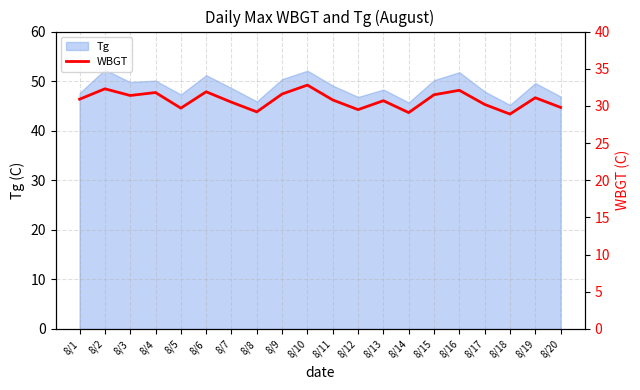

Rank the categories by value from lowest to highest.

8/18, 8/14, 8/8, 8/12, 8/5, 8/20, 8/17, 8/7, 8/13, 8/11, 8/1, 8/19, 8/3, 8/15, 8/9, 8/4, 8/6, 8/16, 8/2, 8/10